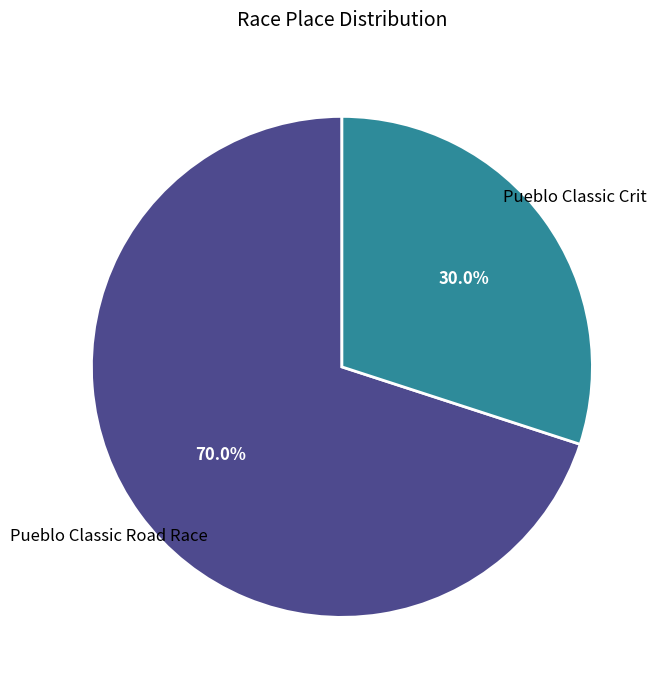

Which category accounts for the majority?

Pueblo Classic Road Race